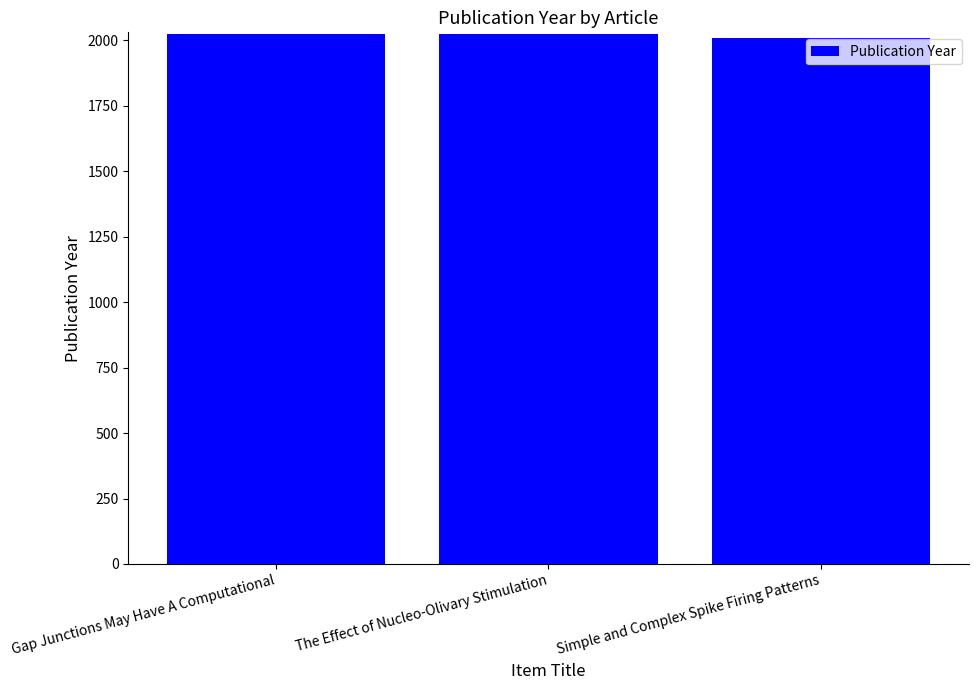

How many series are shown in this chart?

1